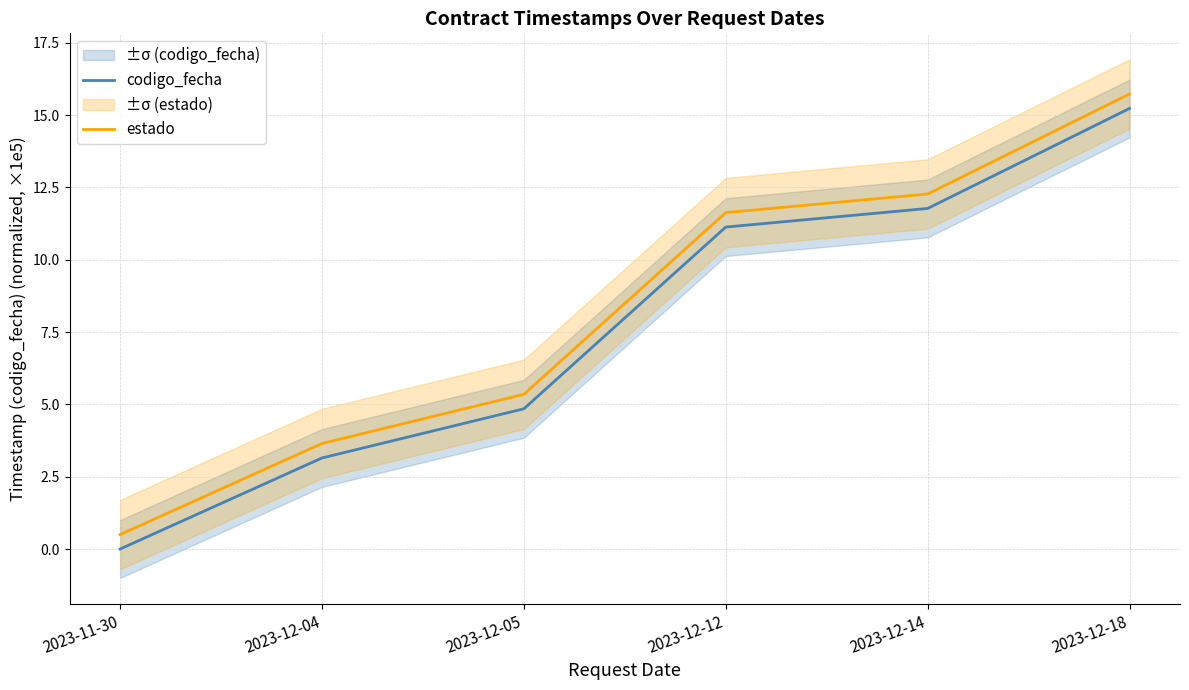

True or false: codigo_fecha and estado intersect in this chart.

False